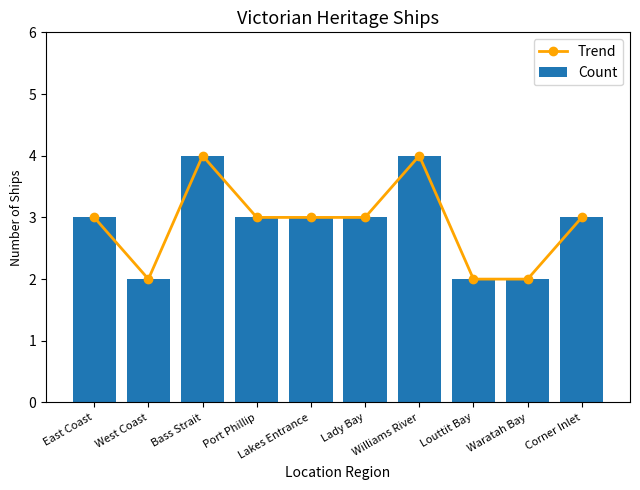

Which series has the largest total across all categories?

Trend